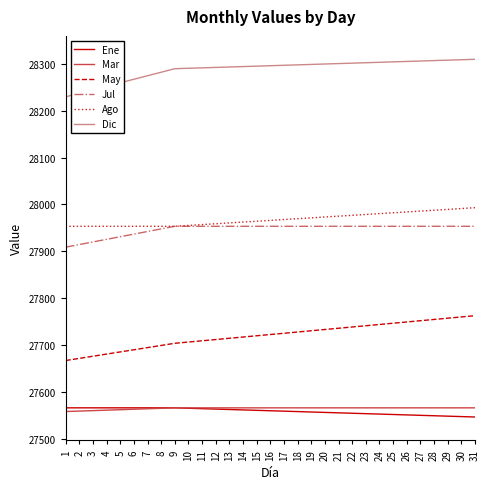

What is the spread (max minus min) of values at 4?

691.5